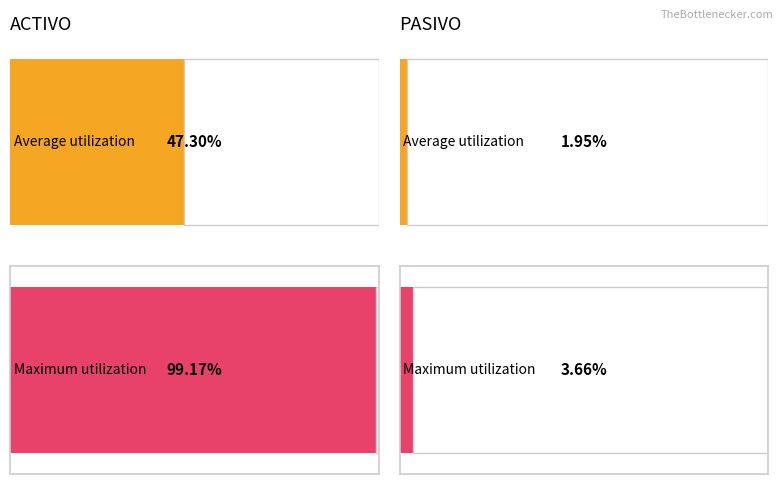

At CUENTAS POR COBRAR, list the series in order from smallest to largest.

Average utilization, Maximum utilization